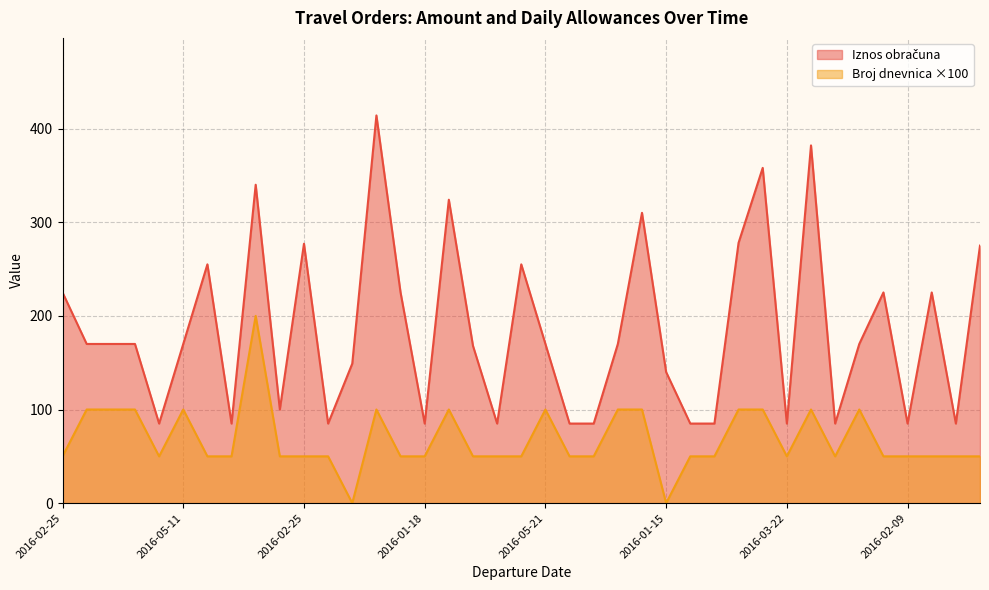

How many lines are shown in the chart?

2